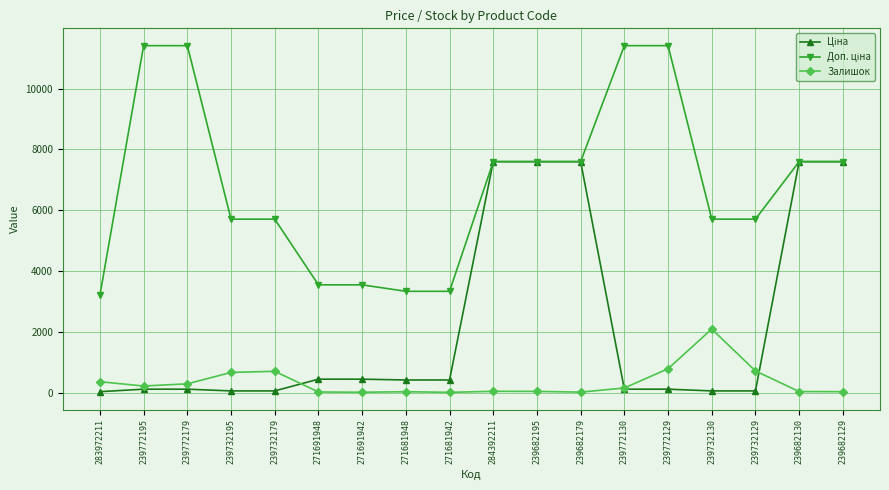

Does the chart have visible grid lines?

Yes